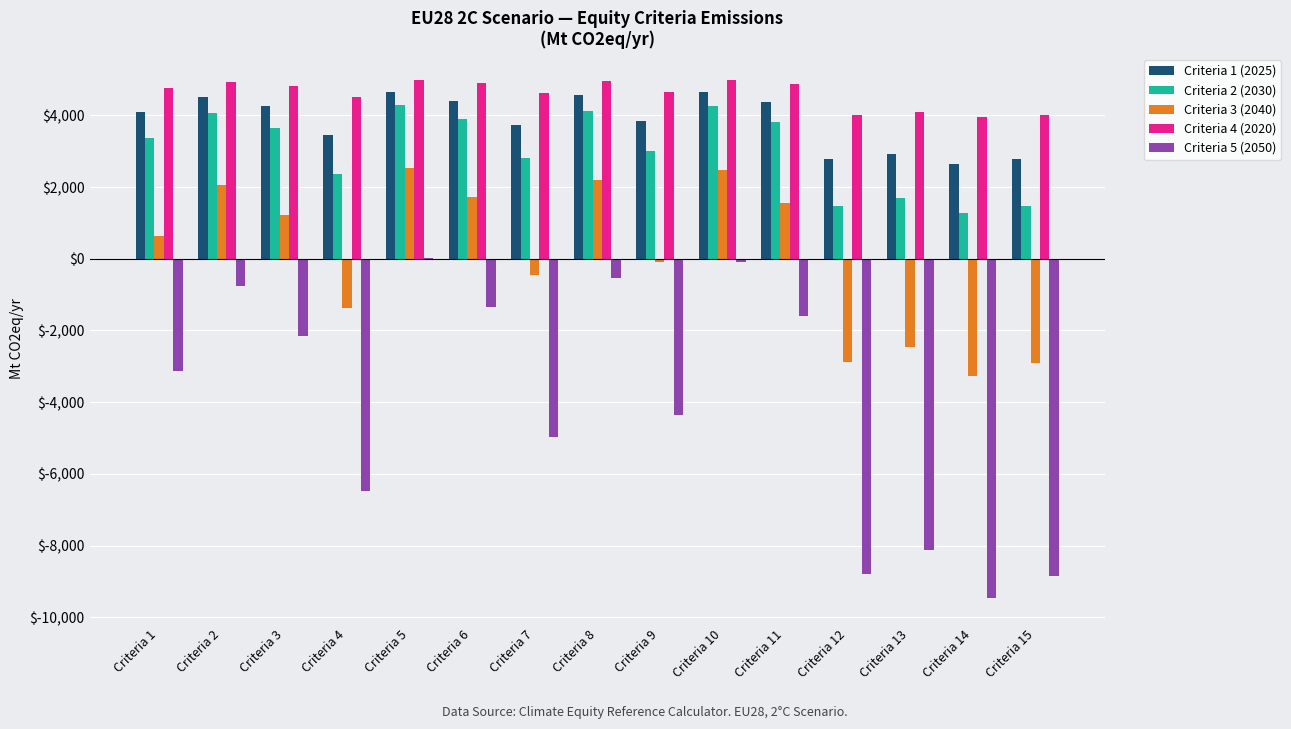

What is the sum of all Criteria 1 (2025) values?

57679.8